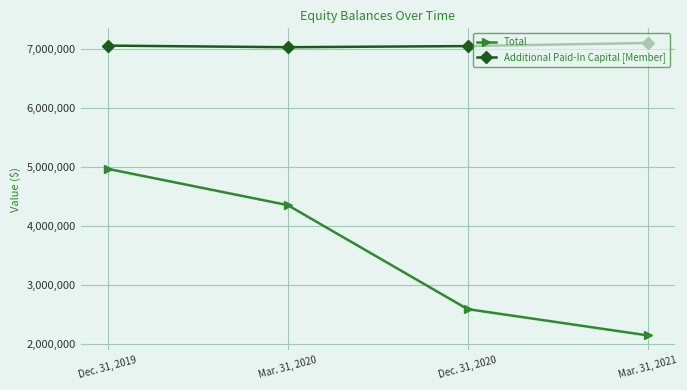

Rank the series by their maximum value, from lowest to highest.

Total, Additional Paid-In Capital [Member]